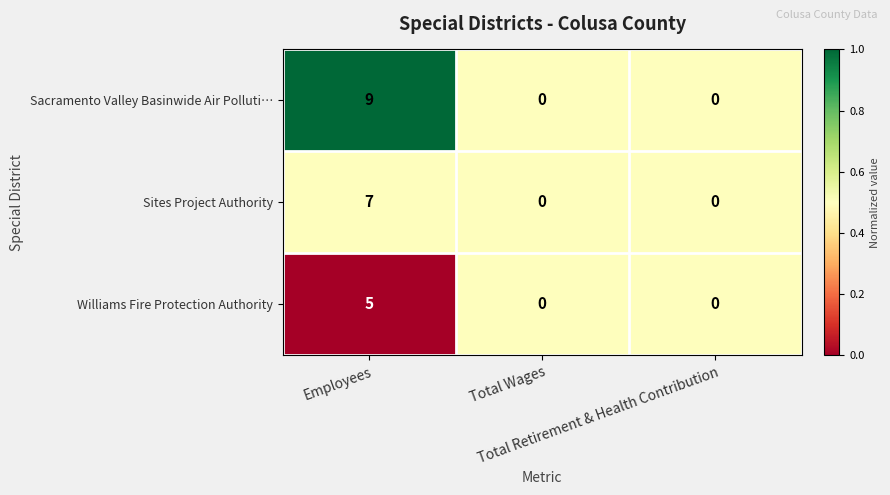

List the series in order of their overall mean, lowest first.

Williams Fire Protection Authority, Sites Project Authority, Sacramento Valley Basinwide Air Polluti…